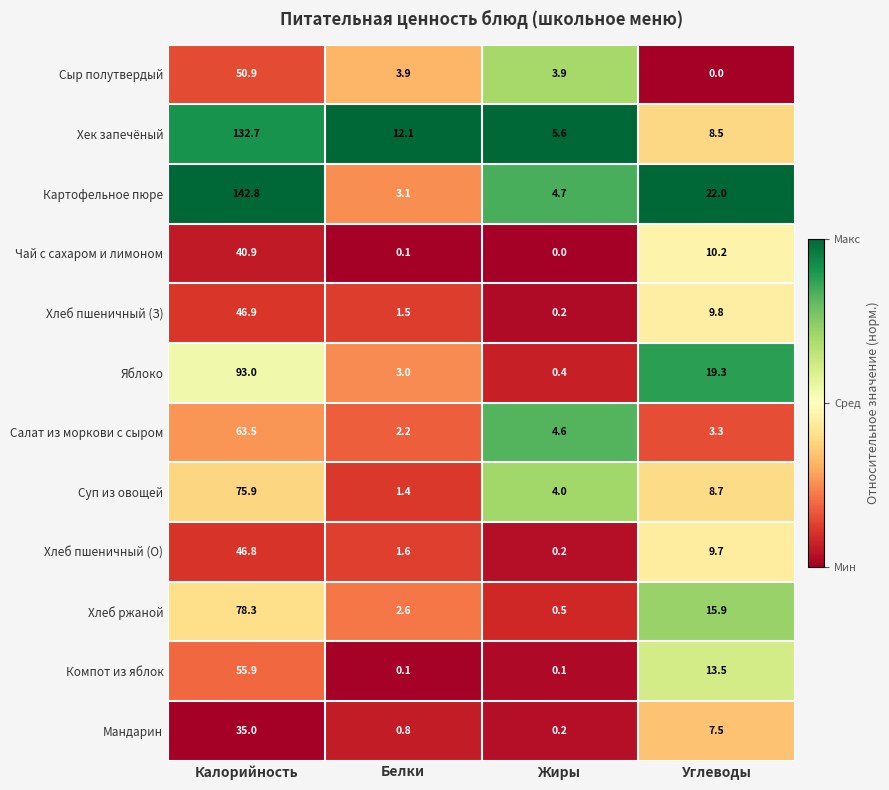

True or false: Салат из моркови с сыром has a value of 90.9 at Калорийность.

False